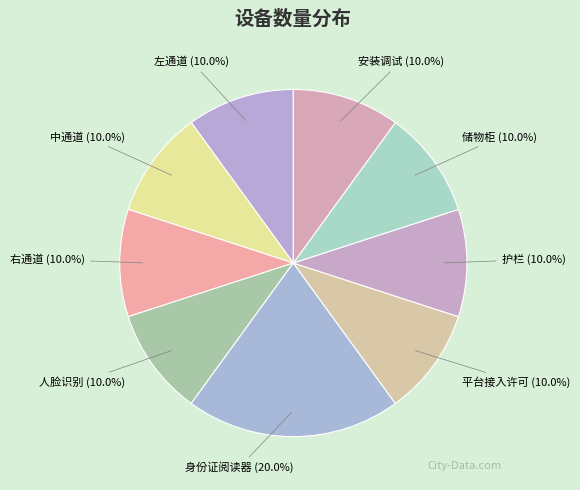

Which slice is the largest?

身份证阅读器